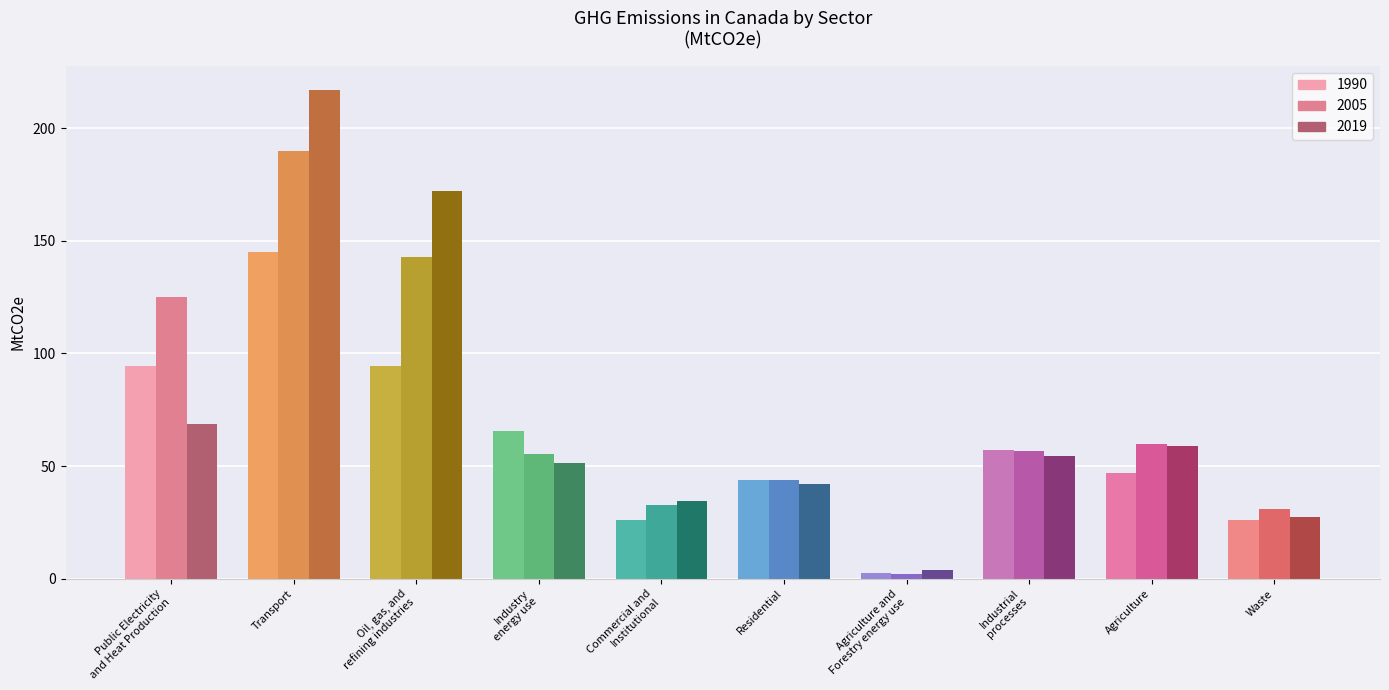

How many values in the 1990 series are below 57?

5